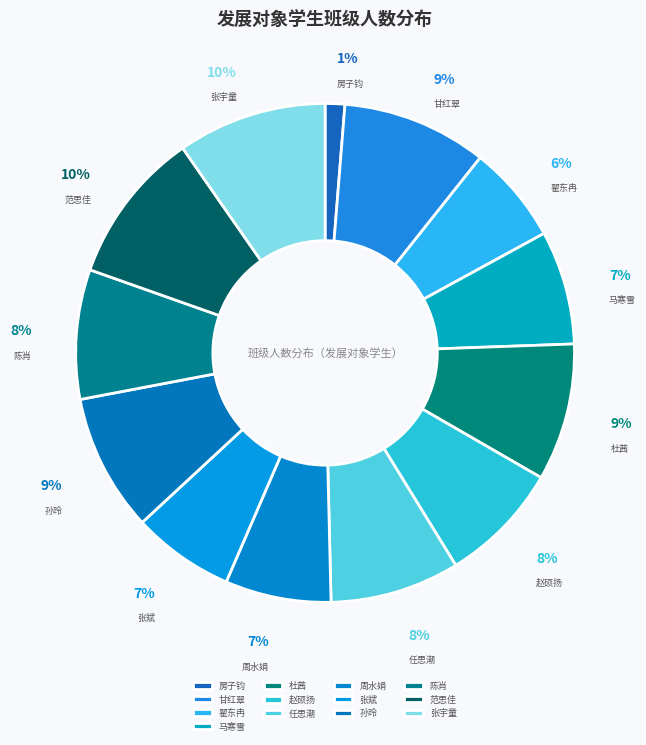

Does any single category account for the majority?

No